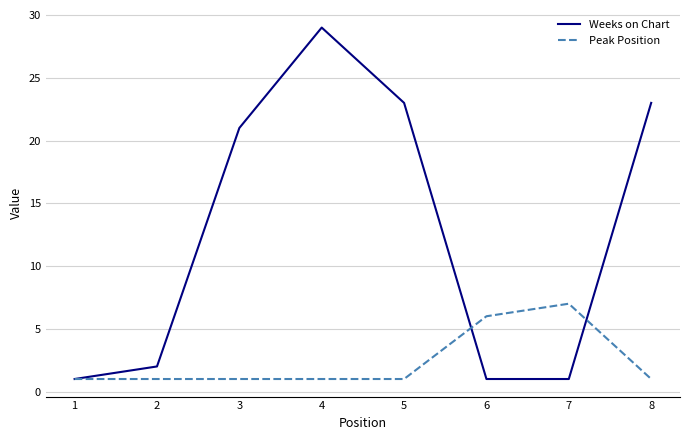

Which series has the largest total across all categories?

Weeks on Chart